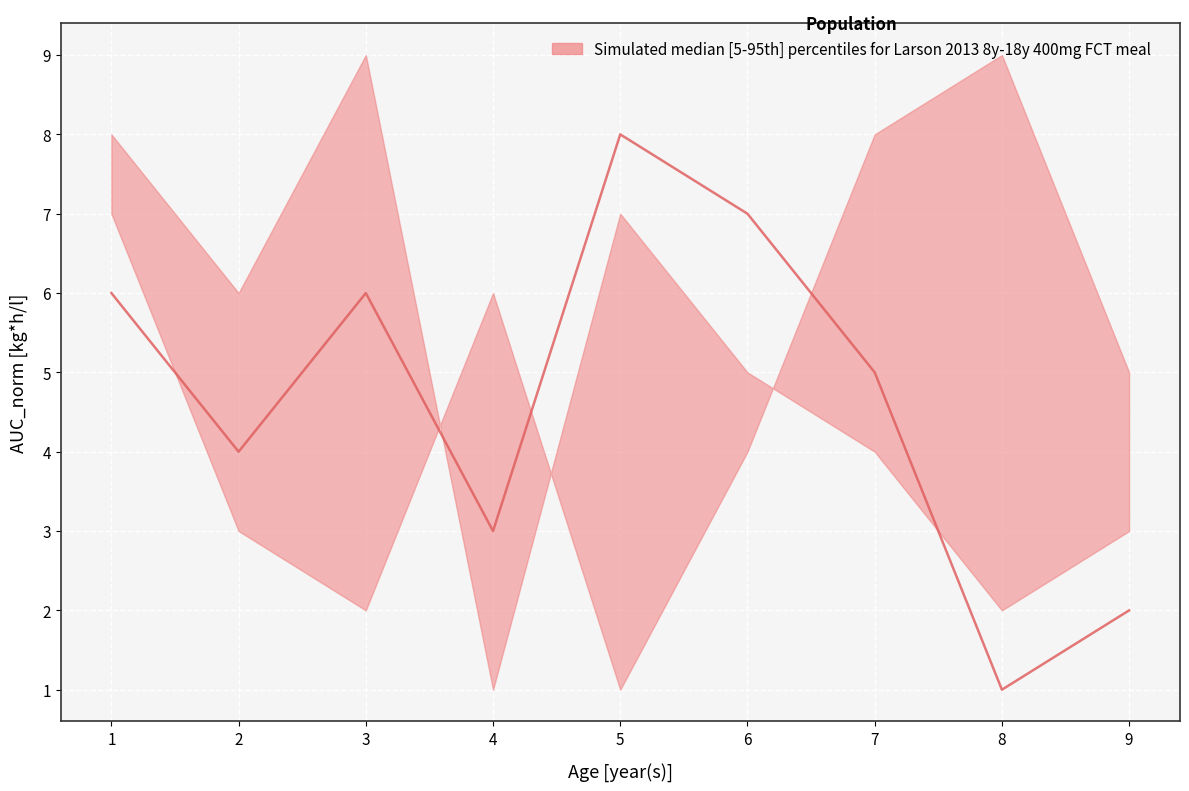

How many values are between 3 and 7?

5